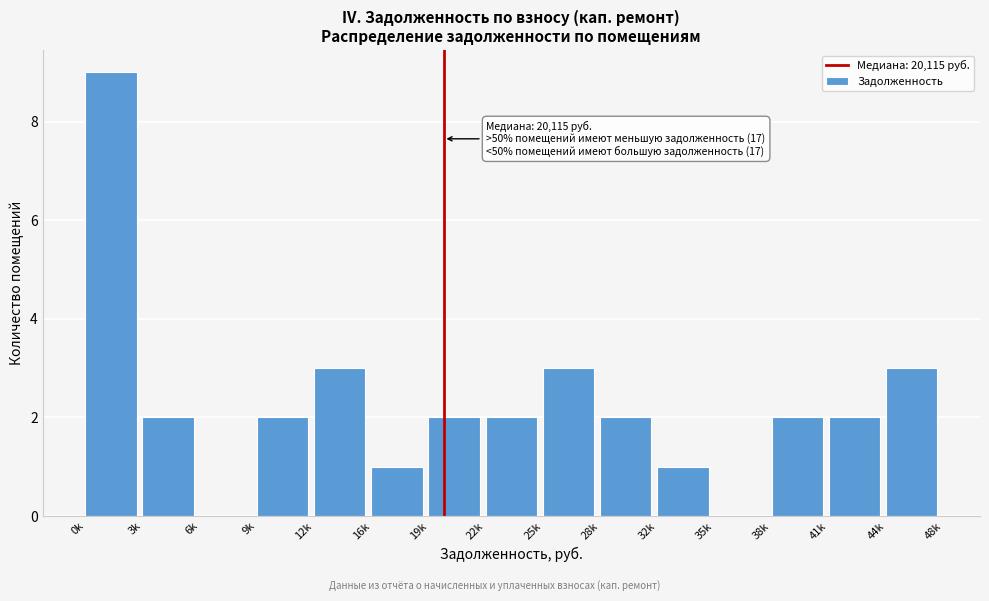

Reading right to left, transcribe all the data shown in this chart.

44k=3	41k=2	38k=2	35k=0	32k=1	28k=2	25k=3	22k=2	19k=2	16k=1	12k=3	9k=2	6k=0	3k=2	0k=9